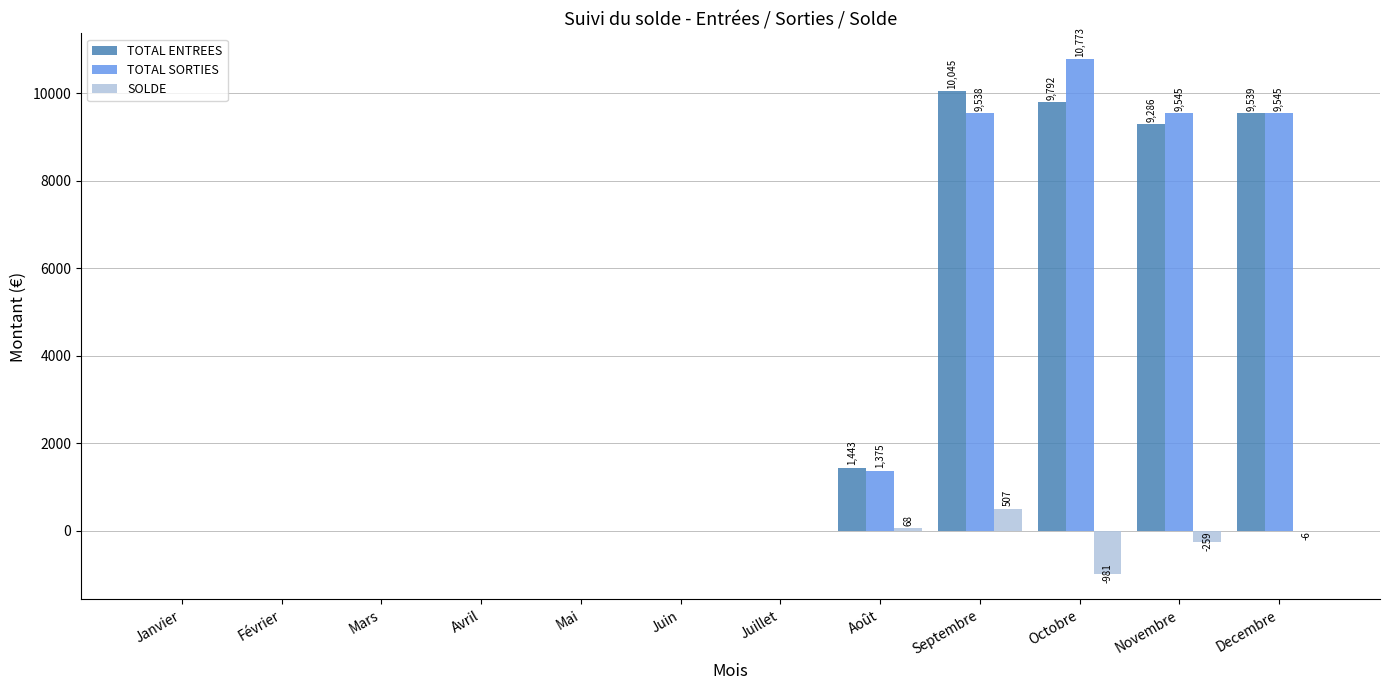

Is the value of TOTAL ENTREES at Septembre greater than the value of TOTAL SORTIES at Decembre?

Yes